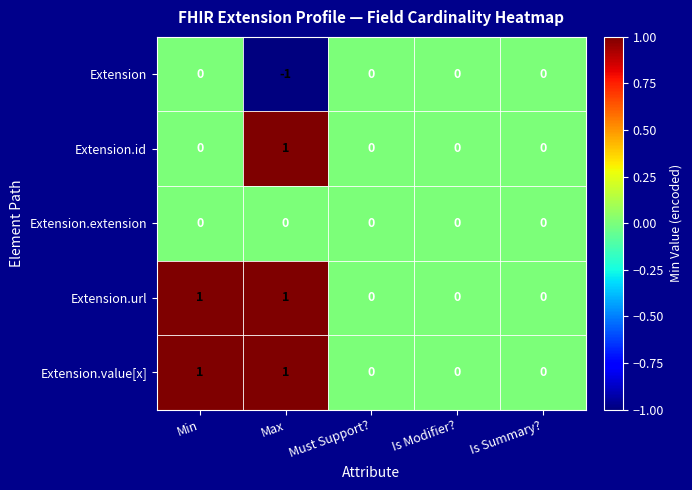

Is it true that Extension.id equals 0 at Must Support??

True